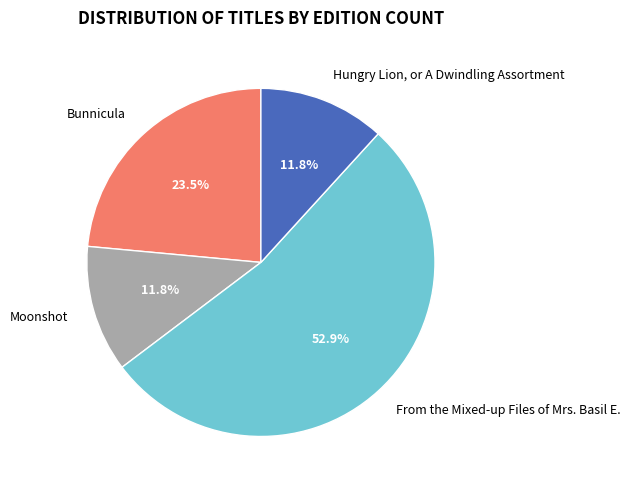

Count the number of slices in the pie.

4